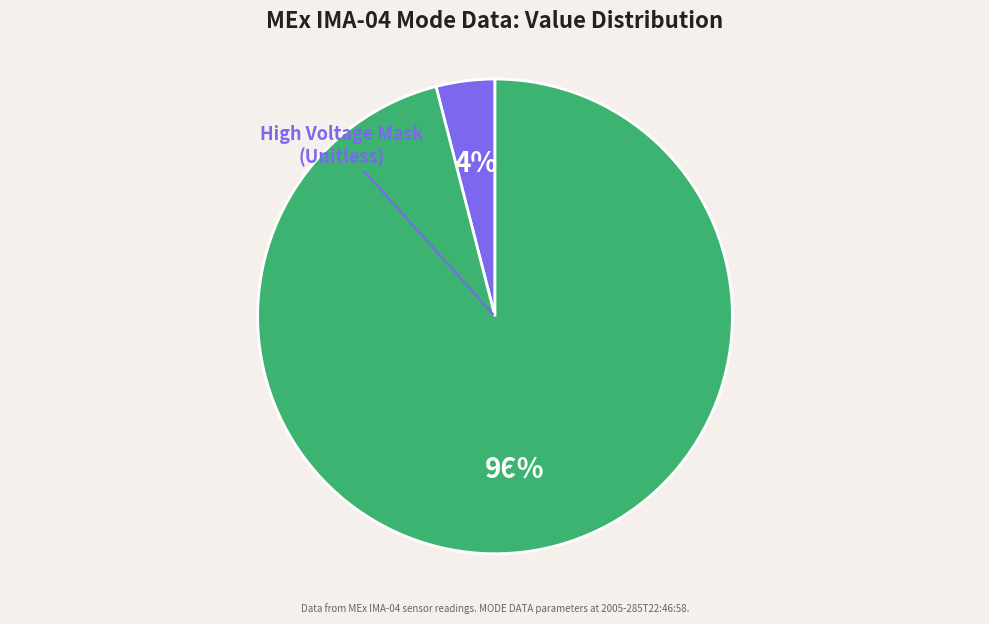

To the nearest percent, what is the difference between the largest and smallest slice percentages?

92%